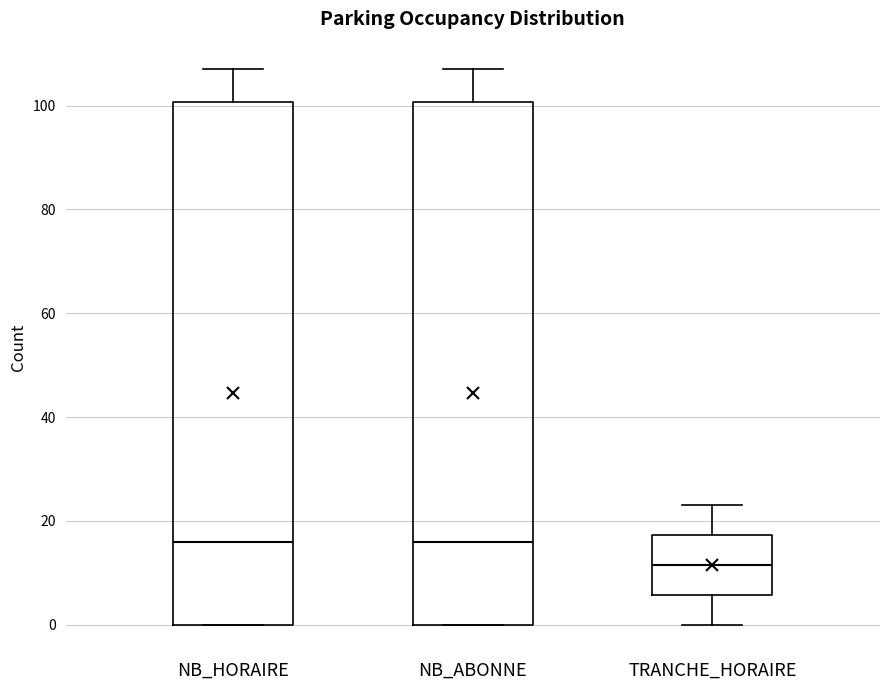

Where does the median line of the box for TRANCHE_HORAIRE sit on the y-axis? The values are not printed on the chart, so give them approximately, as read against the axis.

12